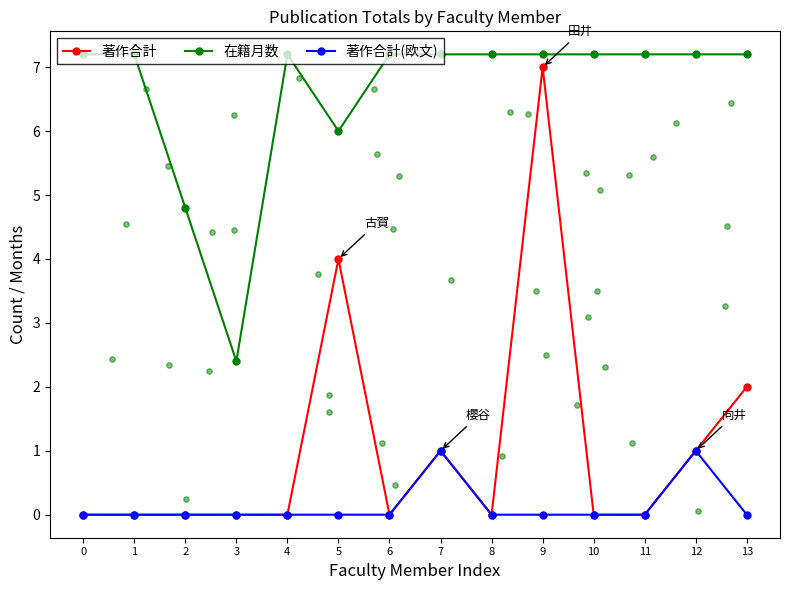

Which series contains the lowest Y value?

著作合計